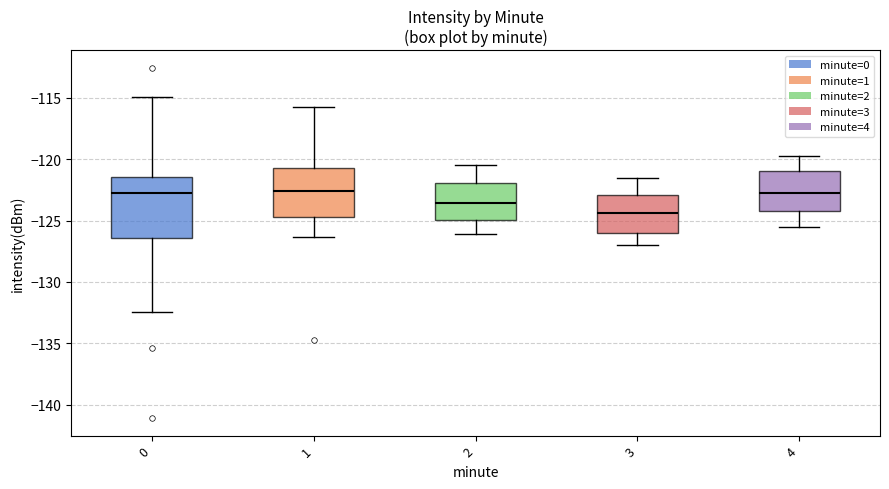

Reading left to right, transcribe this box plot: for each box, give where its median line is, the range the box spans, and where its two whiskers end, as read against the y-axis. The values are not printed on the chart, so give them approximately, as read against the axis.

0: median -123.0, box -126.5 to -121.5, whiskers -132.5 to -115.0
1: median -122.5, box -124.5 to -120.5, whiskers -126.5 to -115.5
2: median -123.5, box -125.0 to -122.0, whiskers -126.0 to -120.5
3: median -124.5, box -126.0 to -123.0, whiskers -127.0 to -121.5
4: median -122.5, box -124.0 to -121.0, whiskers -125.5 to -119.5